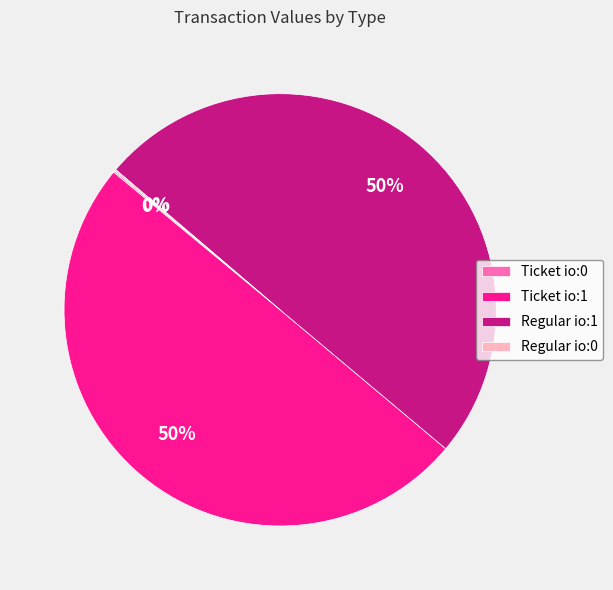

To the nearest percent, what portion does Ticket io:1 represent?

50%